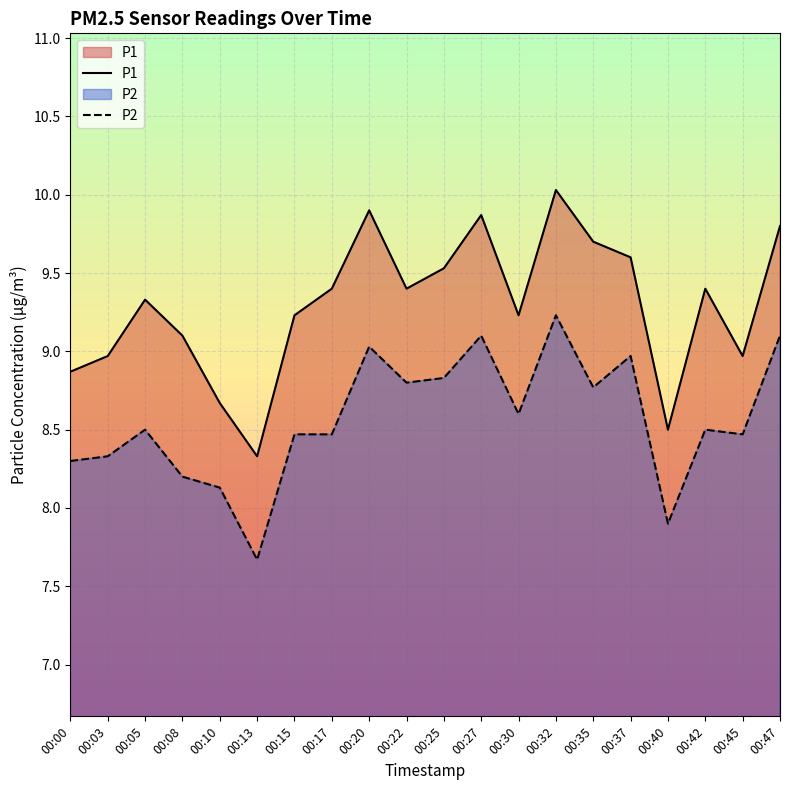

Reading left to right, list all the values displayed in this chart.

P1: 8.9	9.0	9.3	9.1	8.7	8.3	9.2	9.4	9.9	9.4	9.5	9.9	9.2	10.0	9.7	9.6	8.5	9.4	9.0	9.8
P2: 8.3	8.3	8.5	8.2	8.1	7.7	8.5	8.5	9.0	8.8	8.8	9.1	8.6	9.2	8.8	9.0	7.9	8.5	8.5	9.1